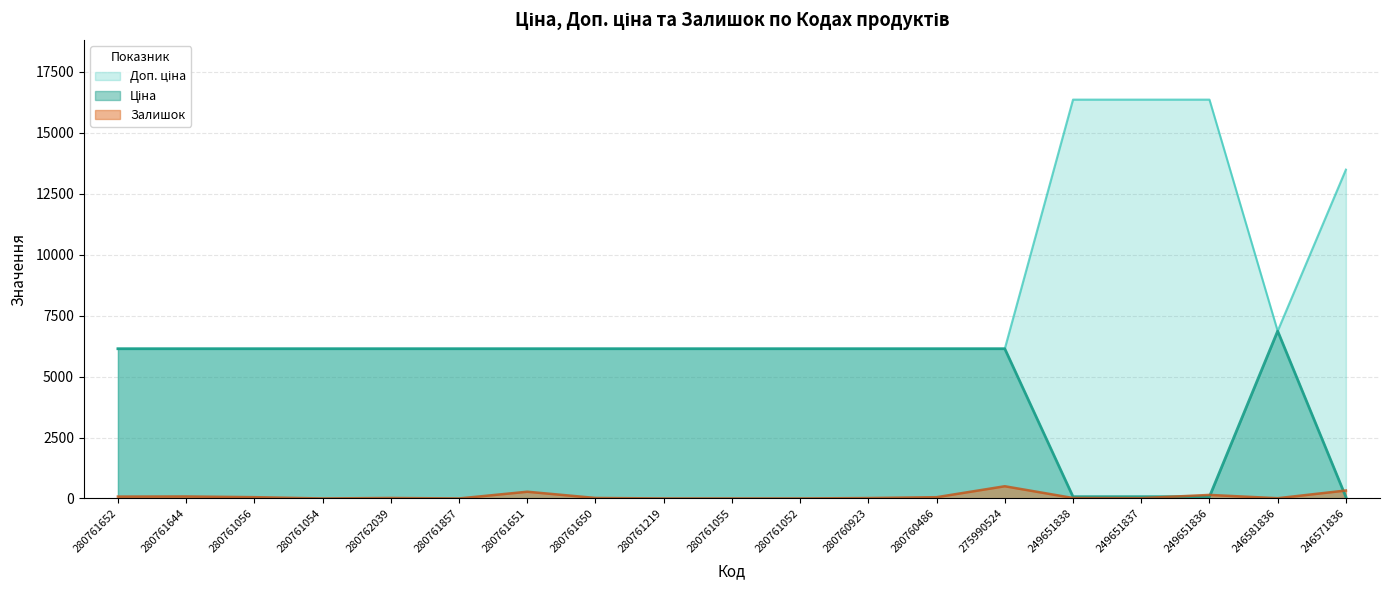

Where does the Ціна series first go above 6143?

280761652